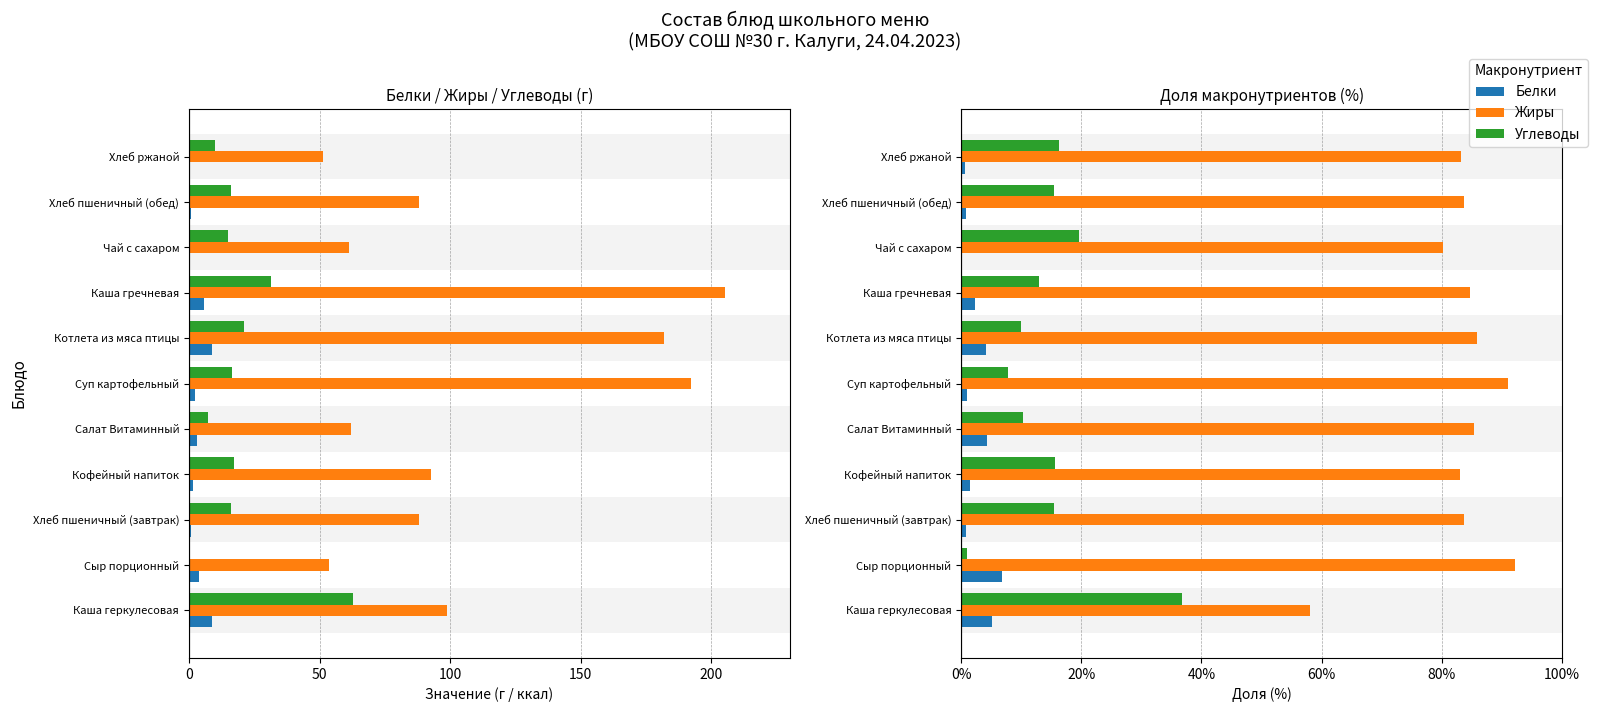

Is it true that Белки equals 0.8 at Хлеб пшеничный (обед)?

True